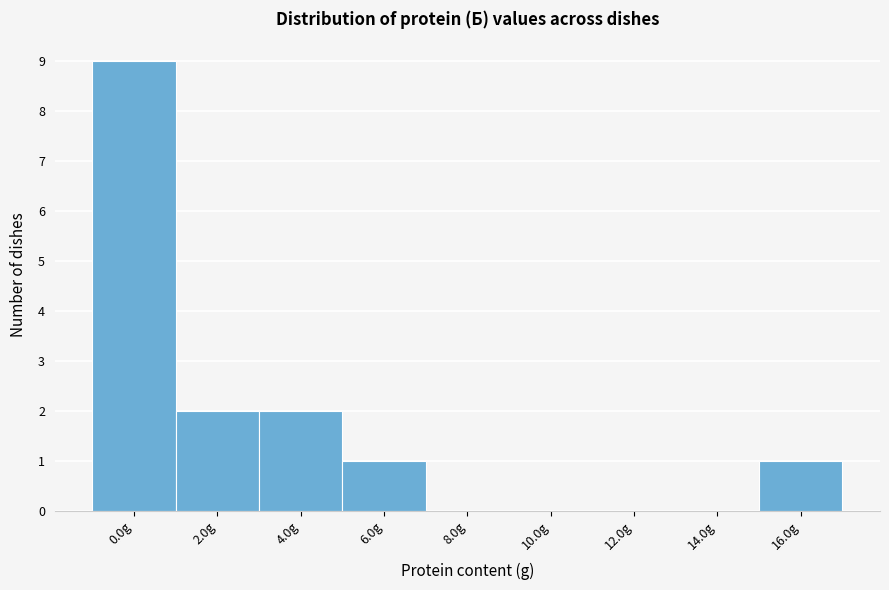

Reading right to left, transcribe all the data shown in this chart.

16.0g=1	14.0g=0	12.0g=0	10.0g=0	8.0g=0	6.0g=1	4.0g=2	2.0g=2	0.0g=9